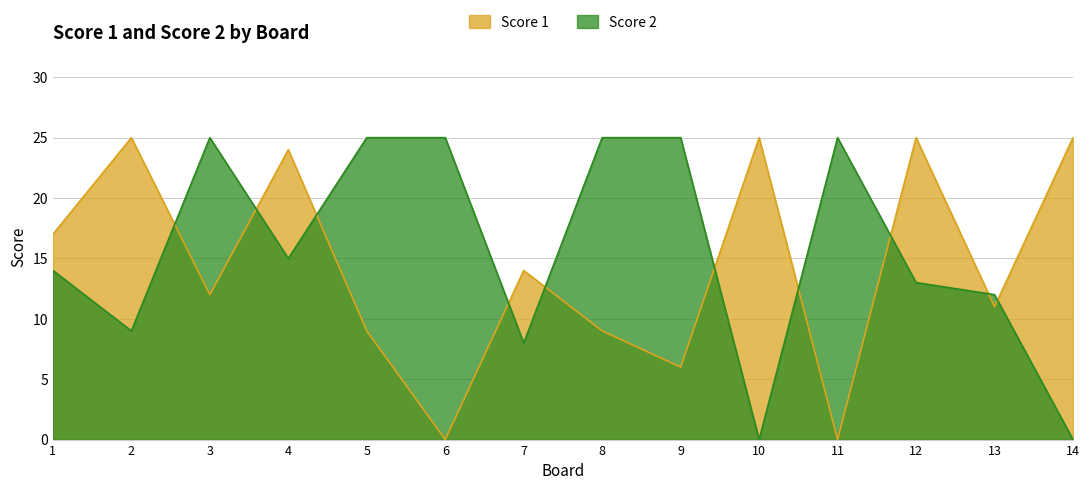

What are all the series names shown in the legend?

Score 1, Score 2